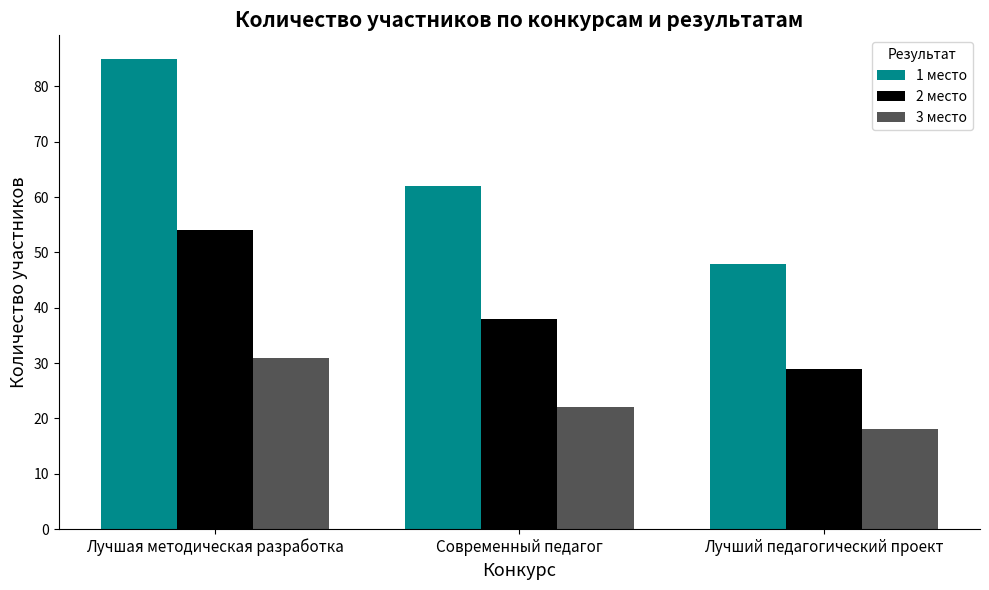

The value of 1 место at Лучшая методическая разработка is 85. True or false?

True